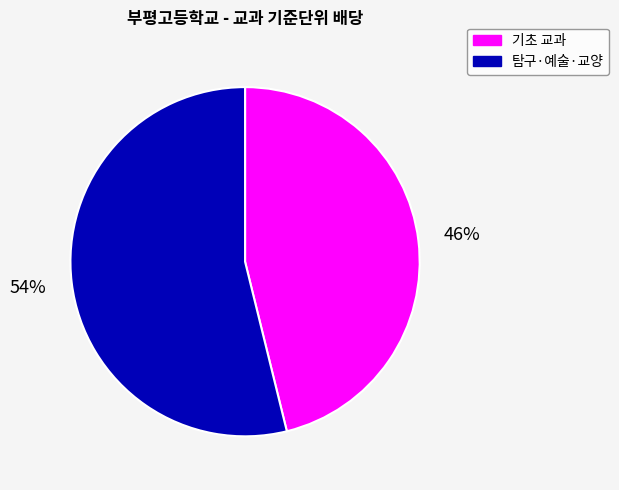

Which category has the biggest portion of the pie?

탐구·예술·교양